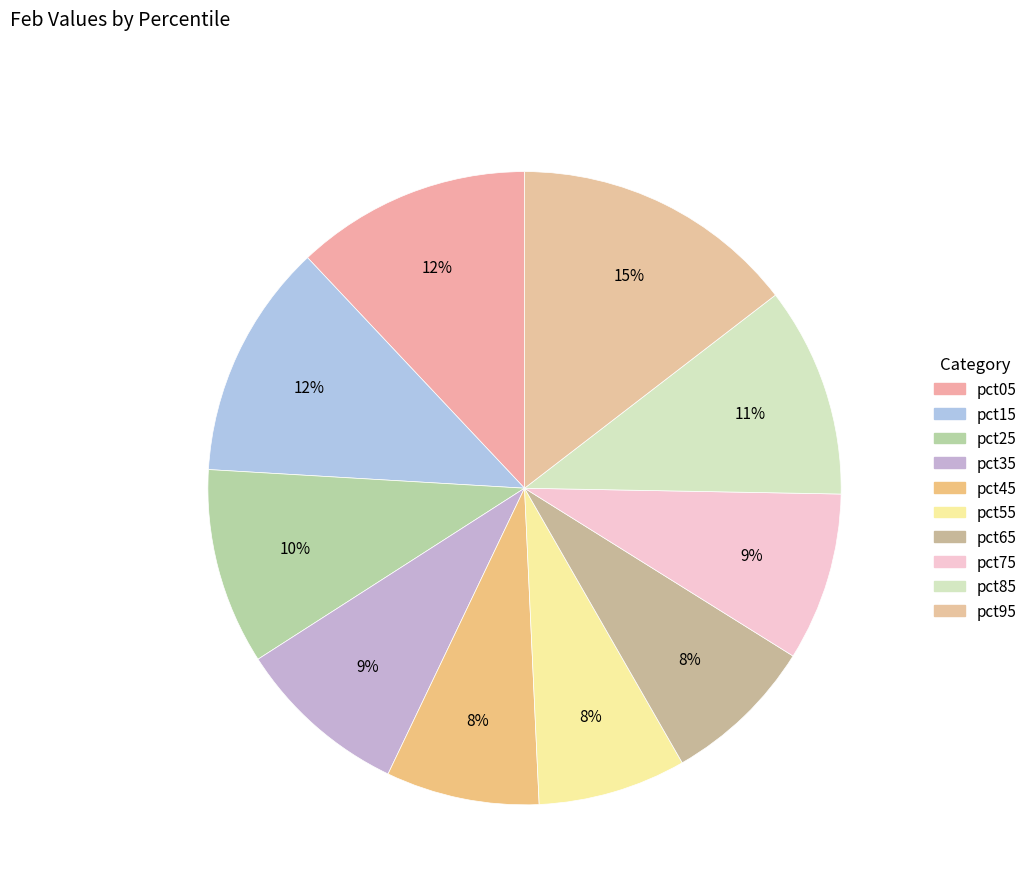

True or false: pct55 accounts for 8% of the total.

True